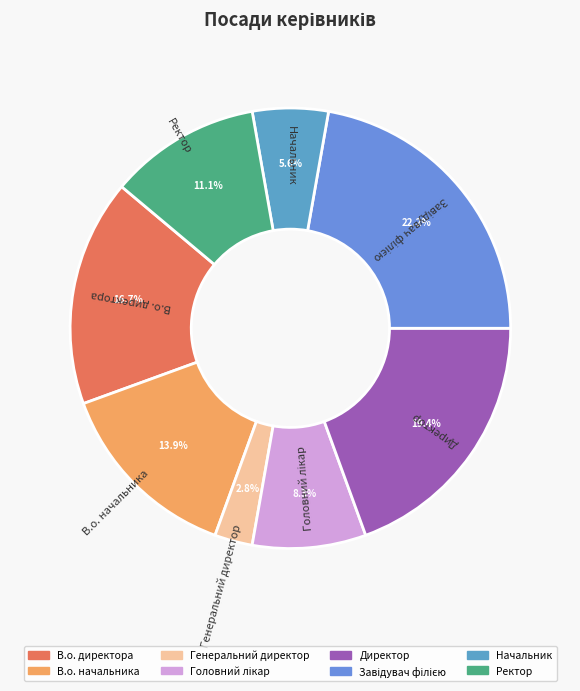

Count the number of slices in the pie.

8